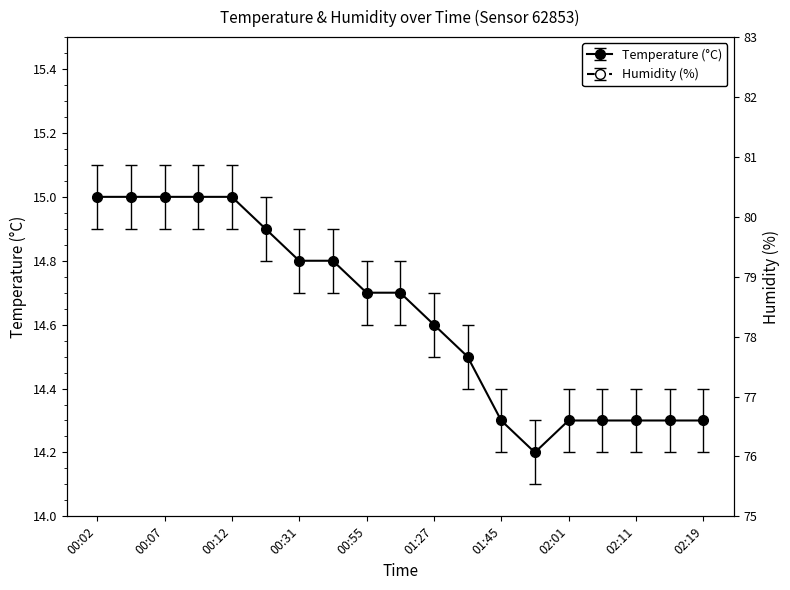

How many data points in Humidity (%) are above 78?

16